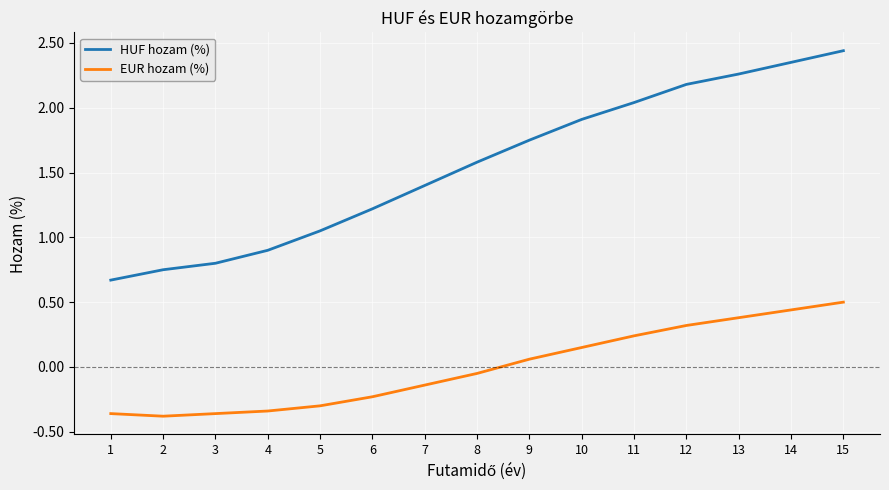

Where does the EUR hozam (%) series first go above 0?

9